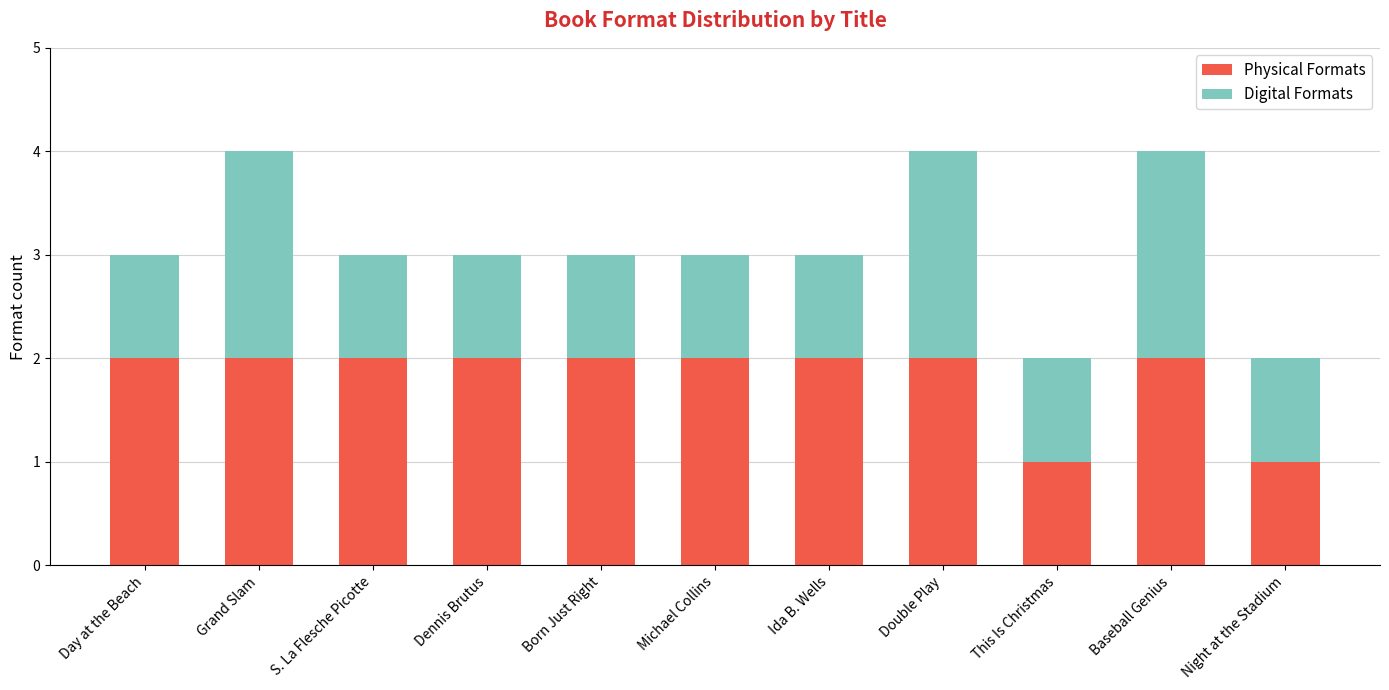

Does the chart contain stacked bars?

Yes